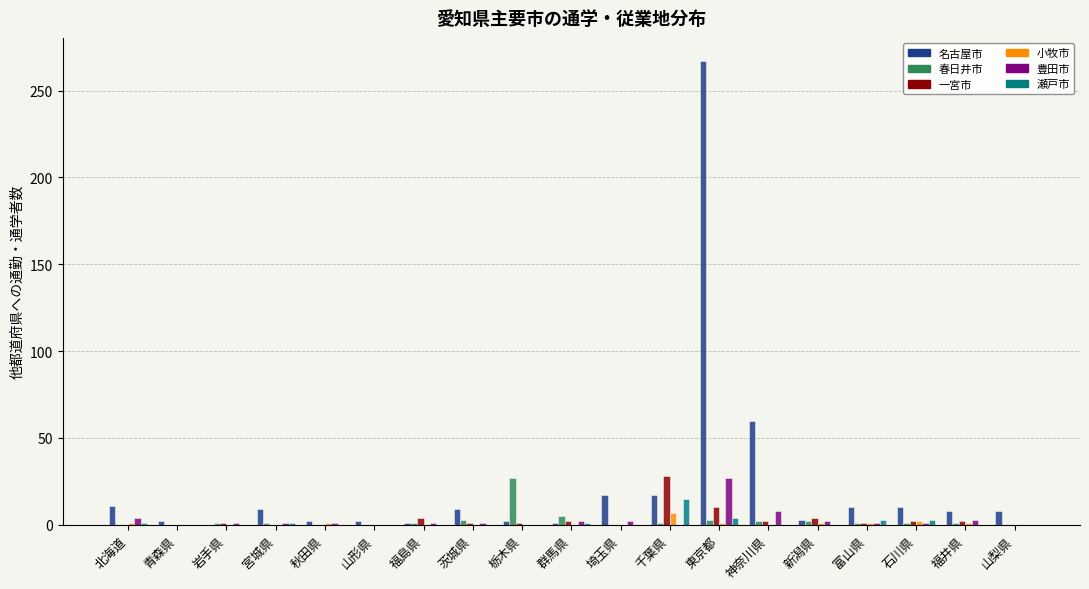

The value of 名古屋市 at 石川県 is 10. True or false?

True